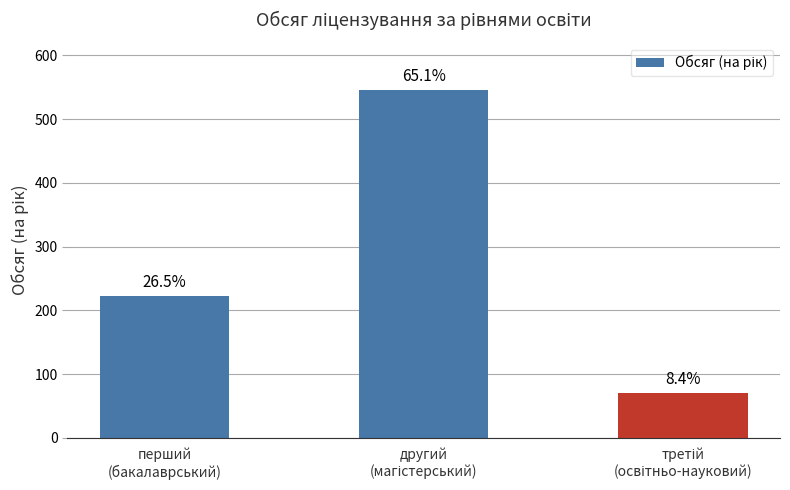

List the labels in order of value, smallest first.

третій
(освітньо-науковий), перший
(бакалаврський), другий
(магістерський)